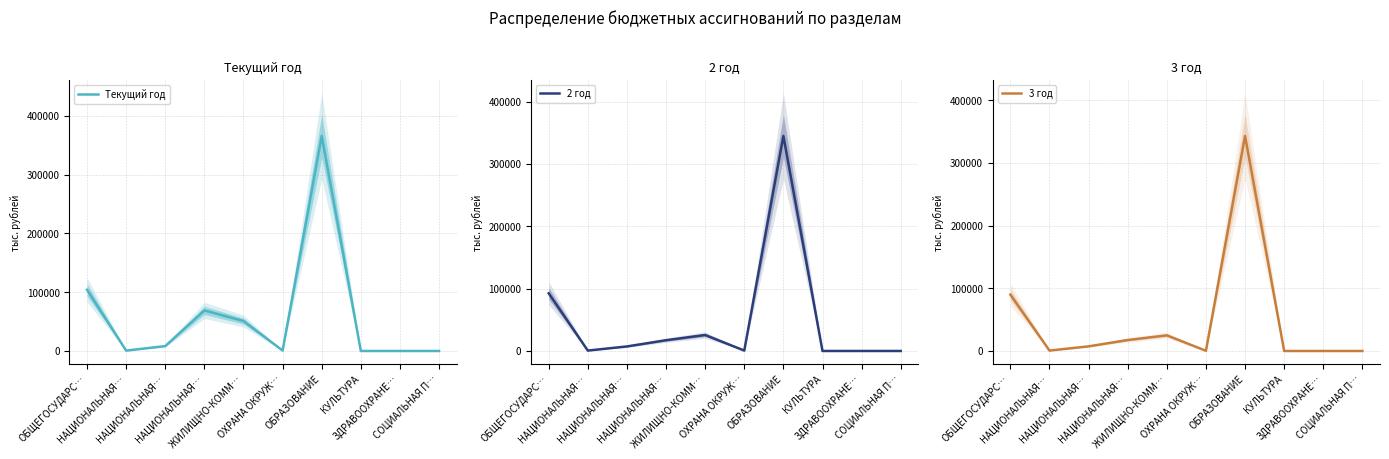

Between НАЦИОНАЛЬНАЯ… and СОЦИАЛЬНАЯ П…, which series saw the biggest shift?

Текущий год